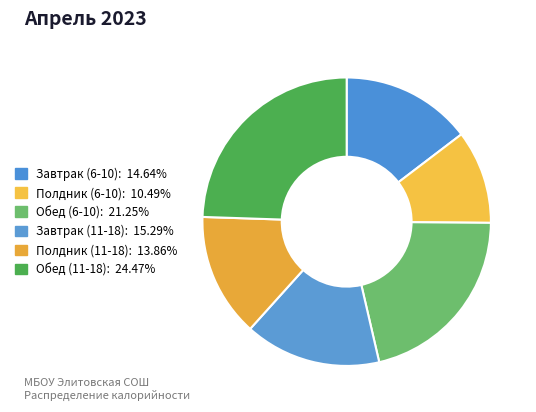

What percentage is the Полдник (11-18) slice, to the nearest percent?

14%